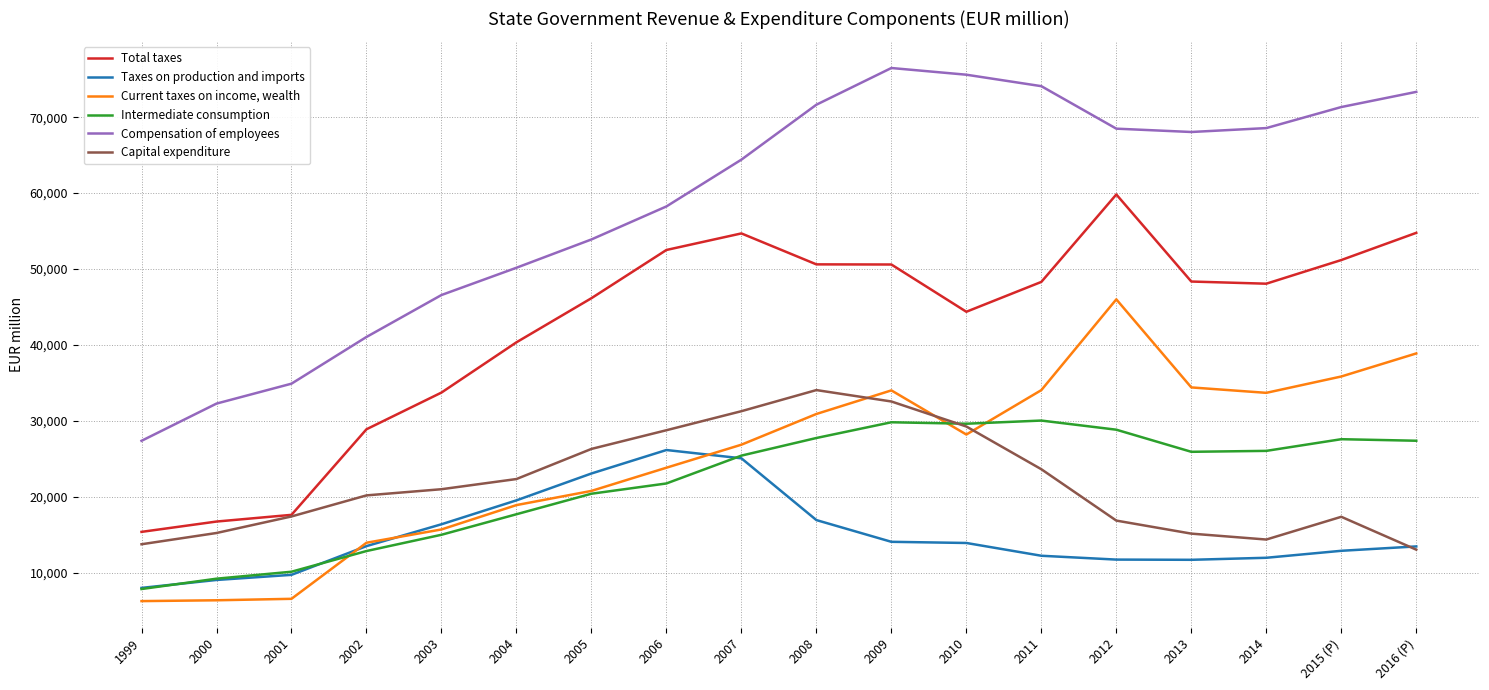

Which series changed the most between 1999 and 2008?

Compensation of employees